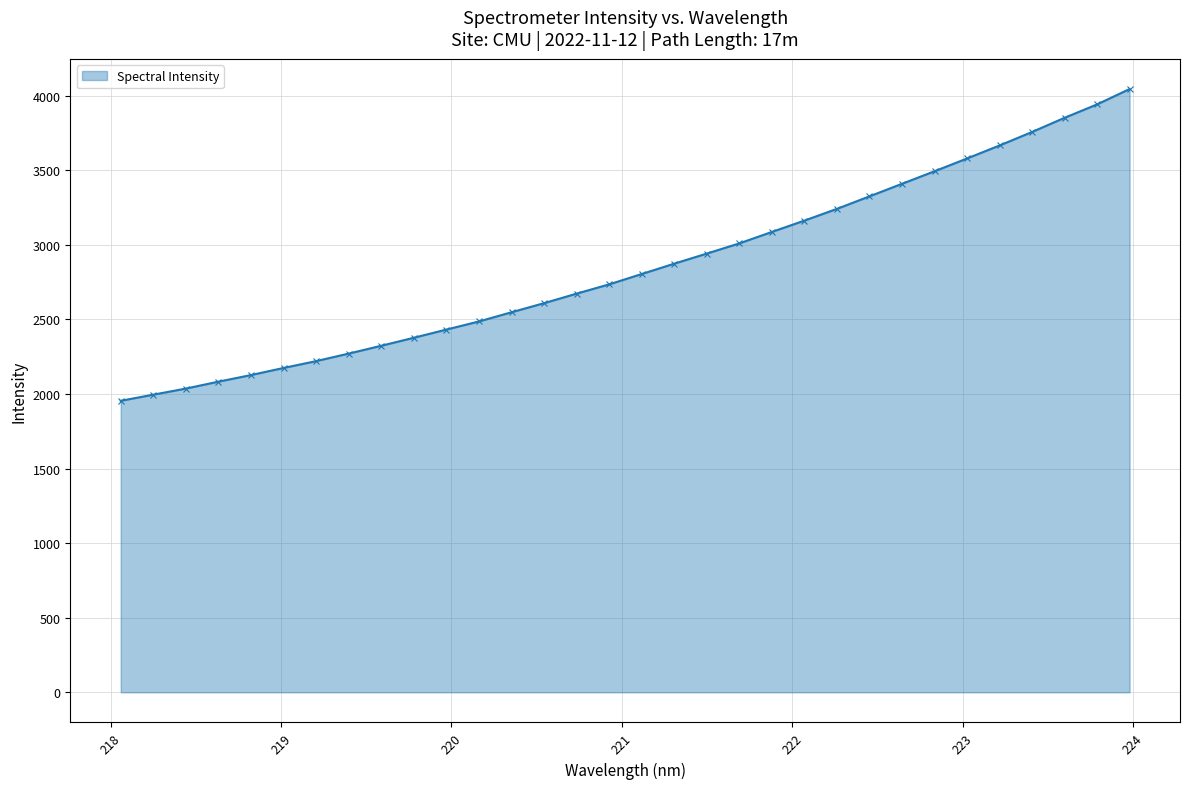

What is the average value?

2850.7